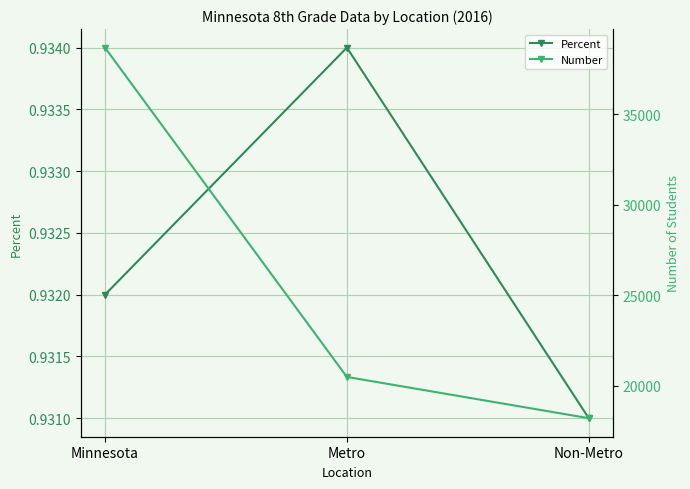

Reading left to right, extract all data points from this chart.

Percent: Minnesota=0.9	Metro=0.9	Non-Metro=0.9
Number: Minnesota=38668.0	Metro=20474.0	Non-Metro=18194.0